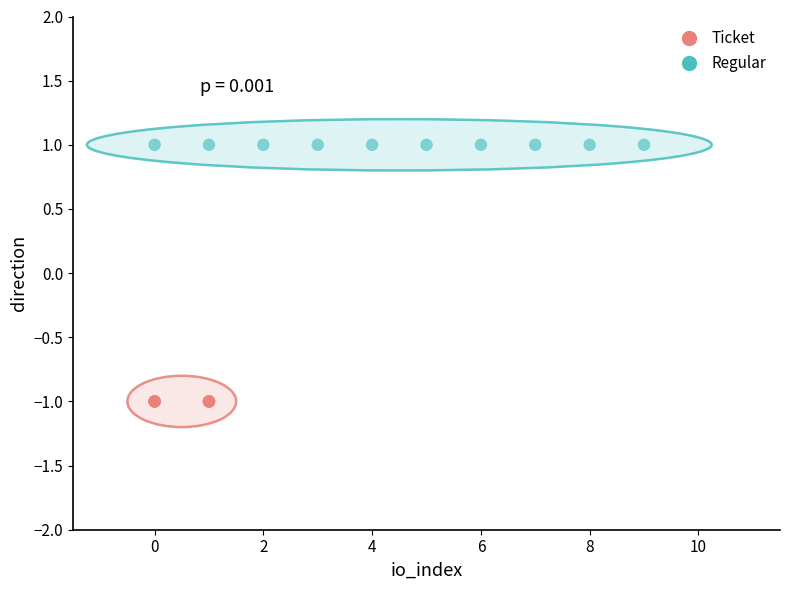

Which series reaches the maximum Y coordinate?

Regular